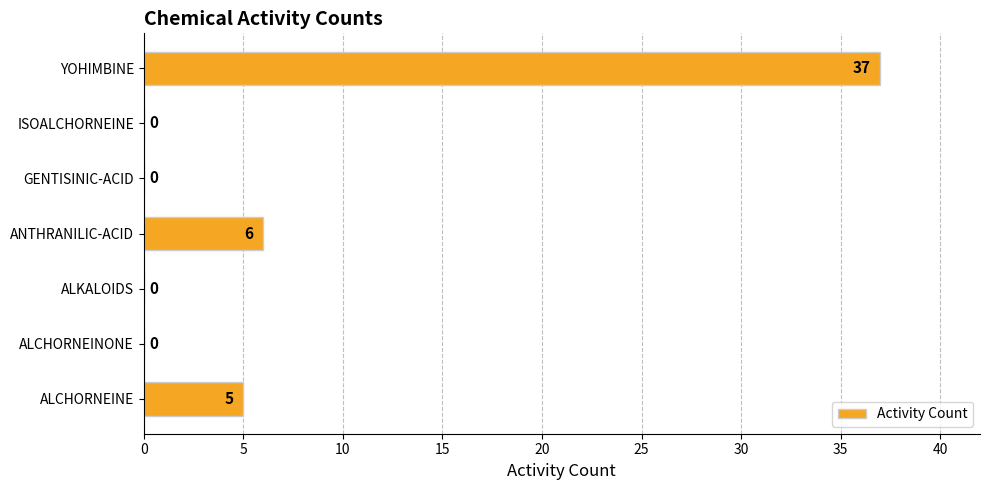

At which label is the value closest to 18?

ANTHRANILIC-ACID